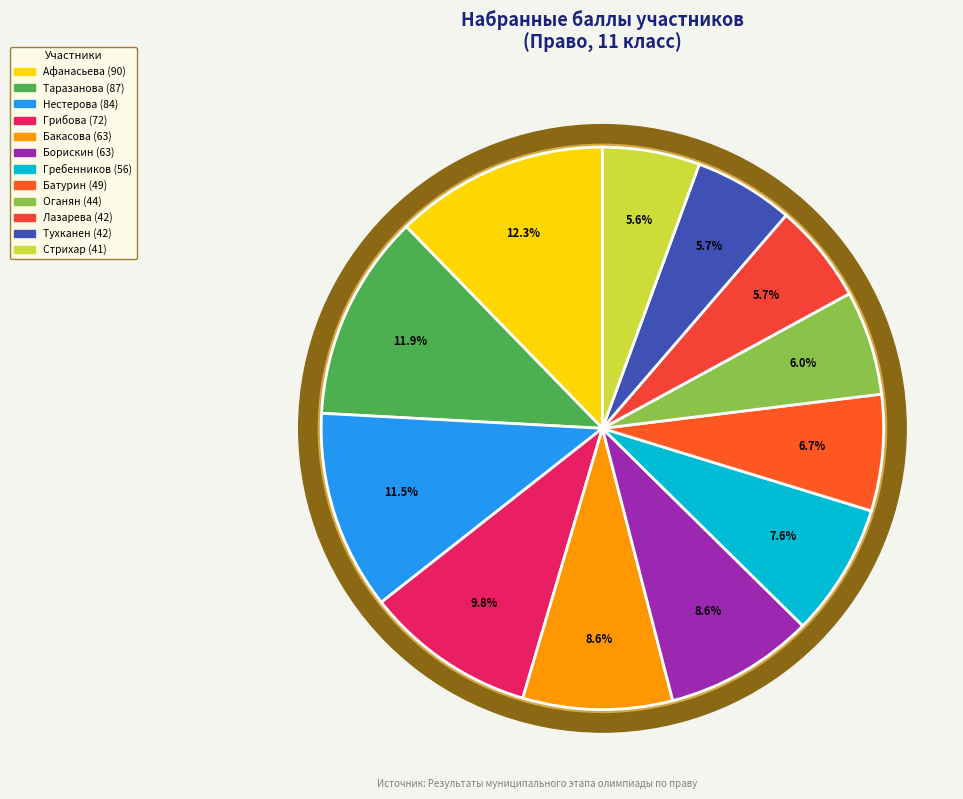

Count the number of slices in the pie.

12